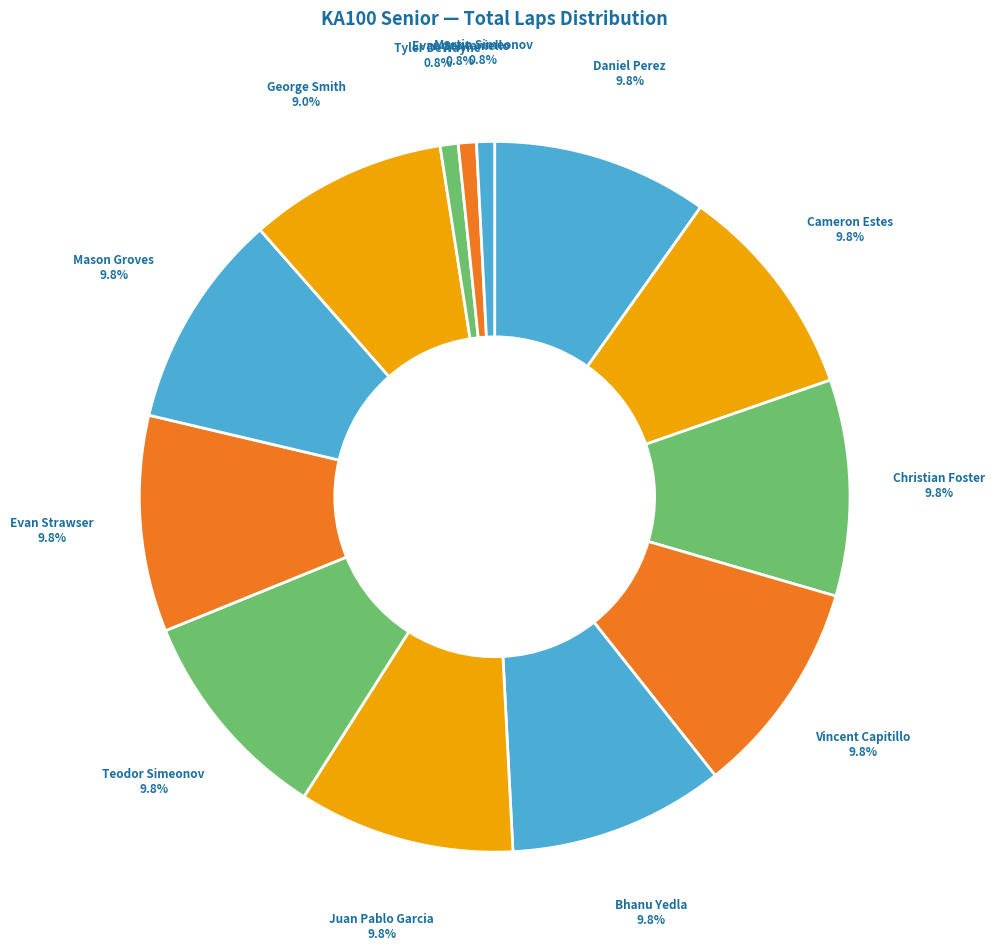

How many segments does this pie chart have?

13